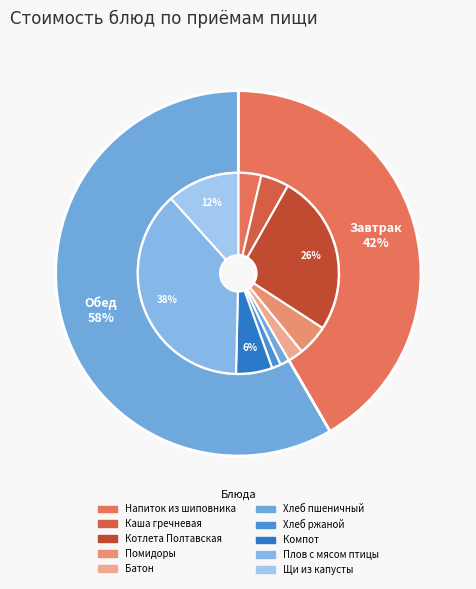

Count the number of slices in the pie.

10